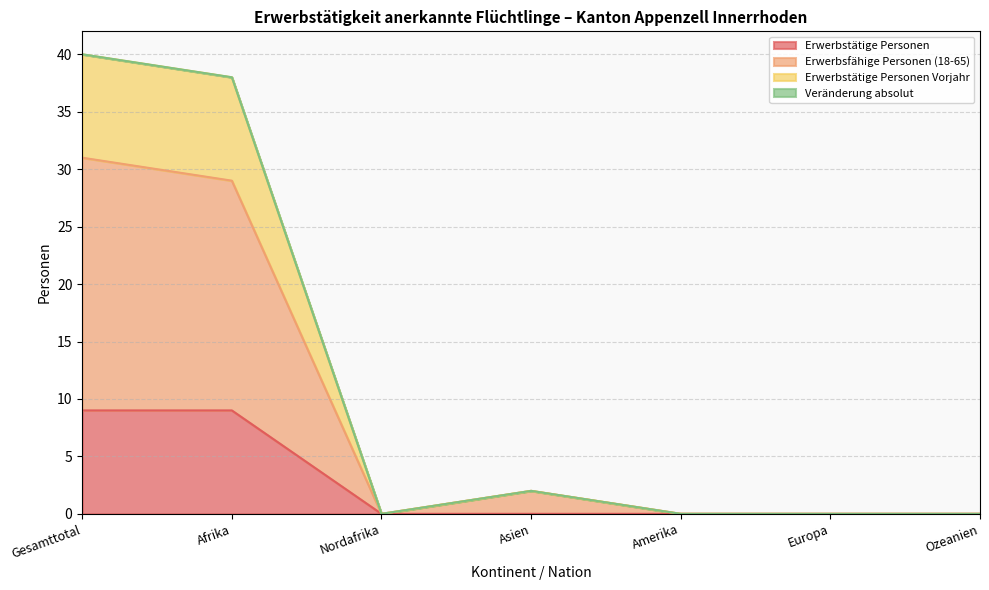

Which series changed the most between Nordafrika and Asien?

Erwerbsfähige Personen (18-65)